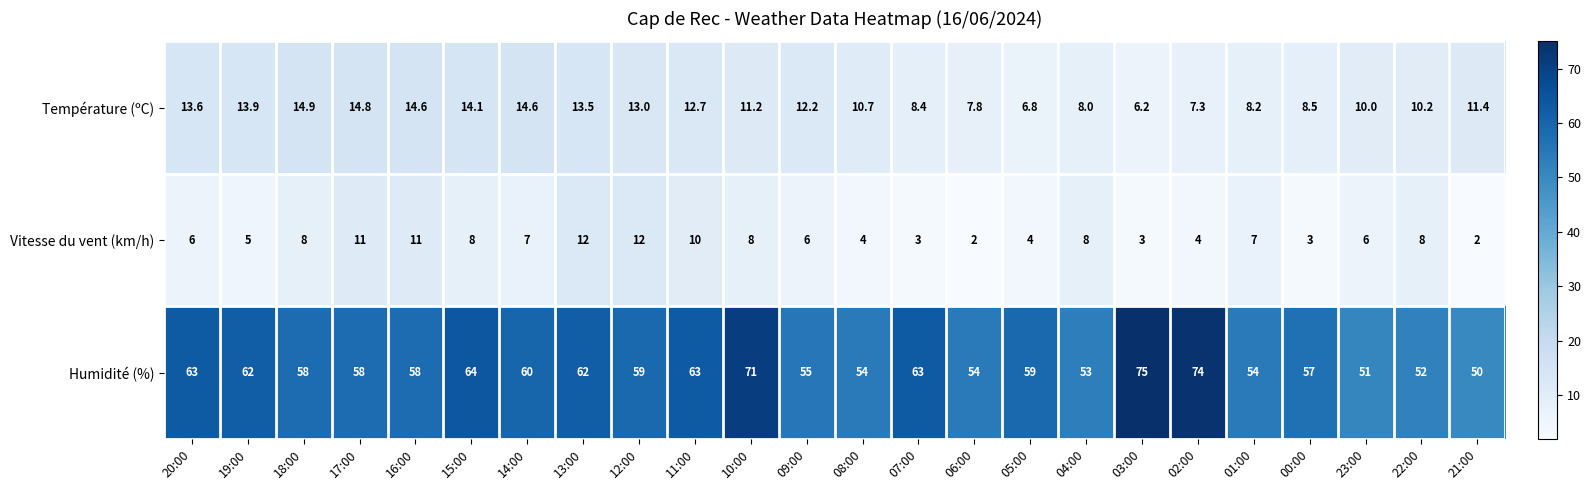

Which series has the widest spread of values?

Humidité (%)